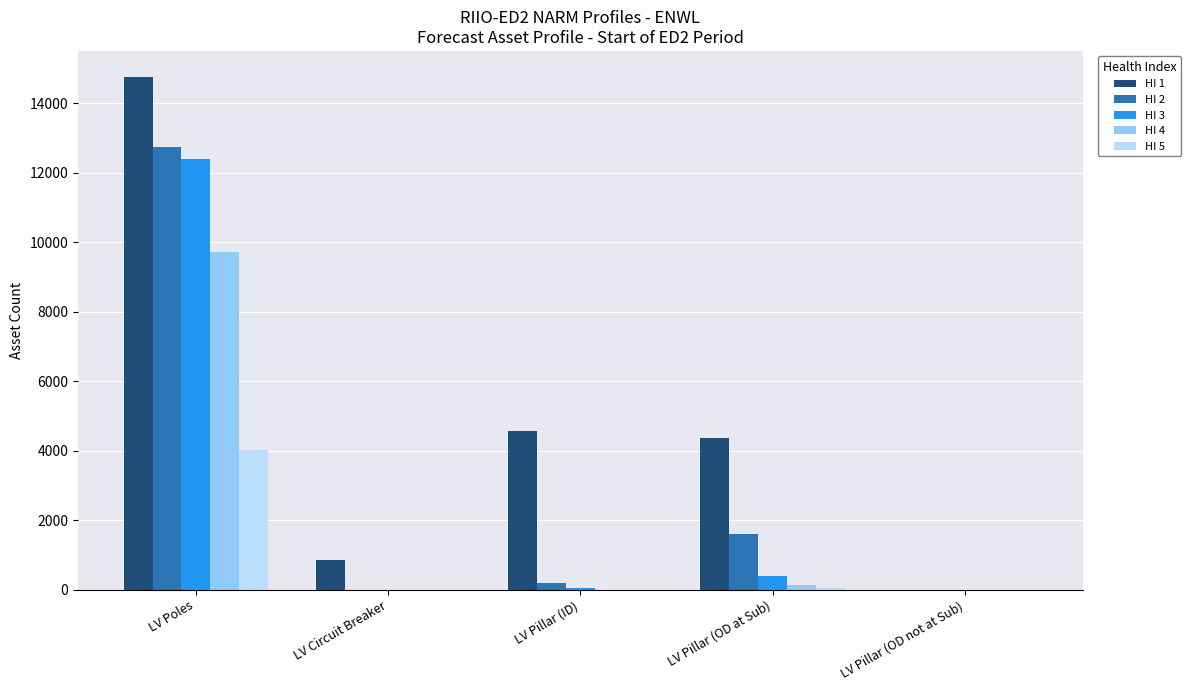

Which series has the largest total across all categories?

HI 1